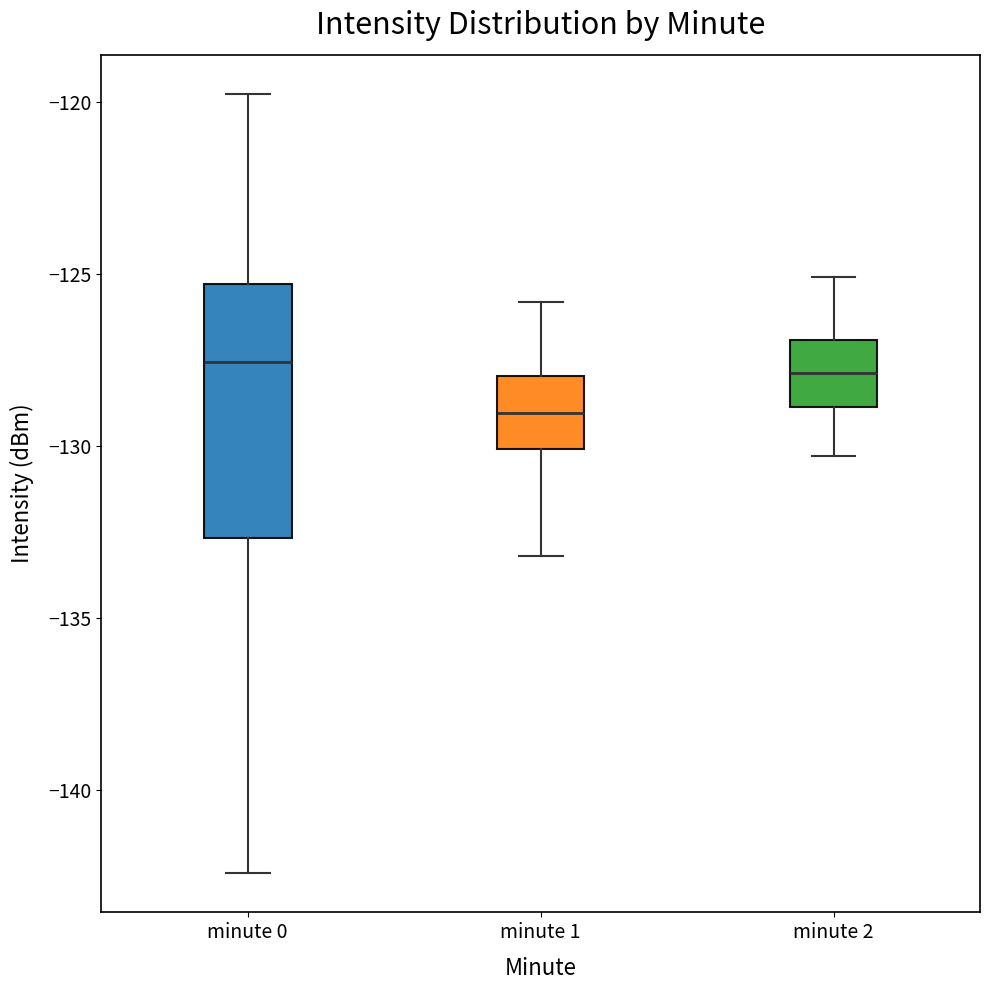

Comparing the boxes themselves (not the whiskers), which one is the tallest?

minute 0